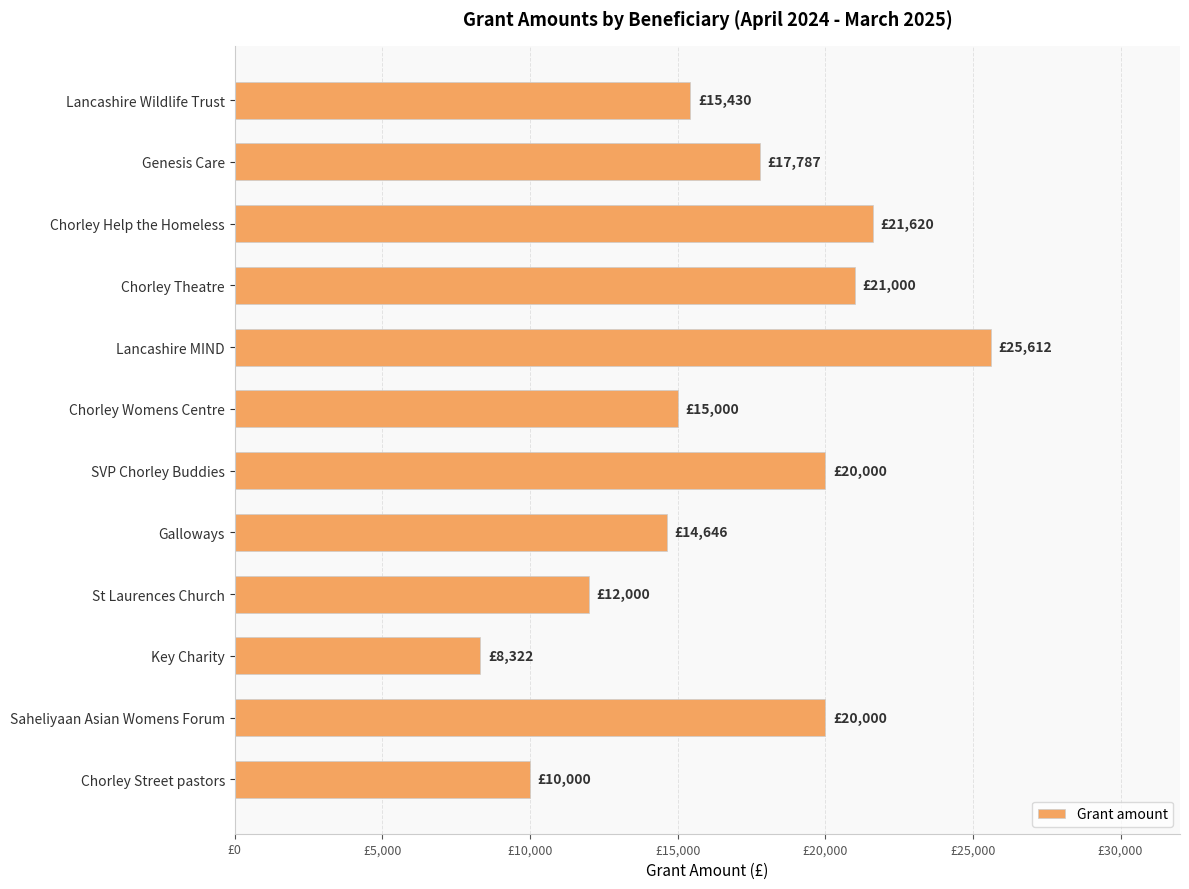

Does the chart contain any negative values?

No